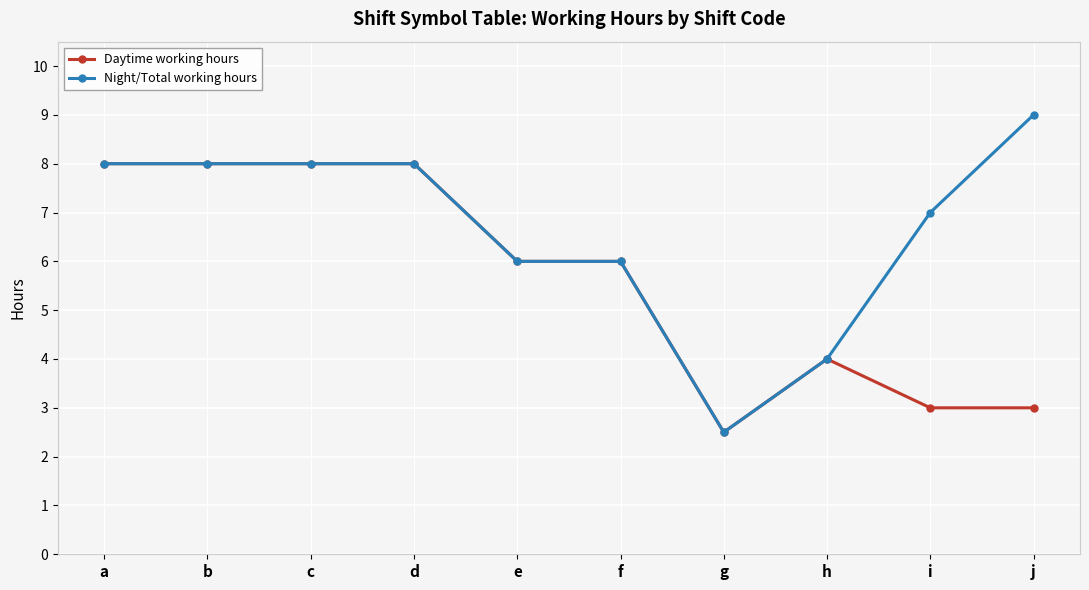

At how many categories does at least one series exceed 5?

8